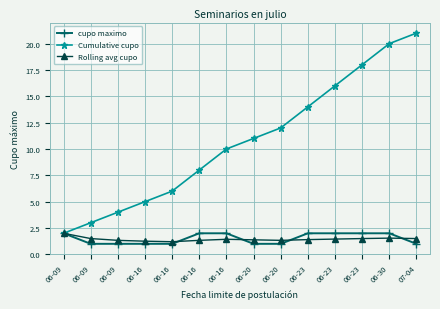

What is the spread (max minus min) of values at 06-30?

18.5